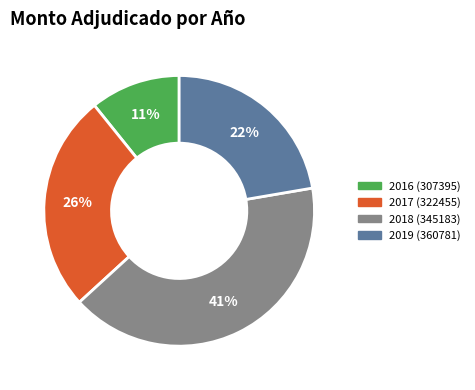

Is there a majority slice in this chart?

No